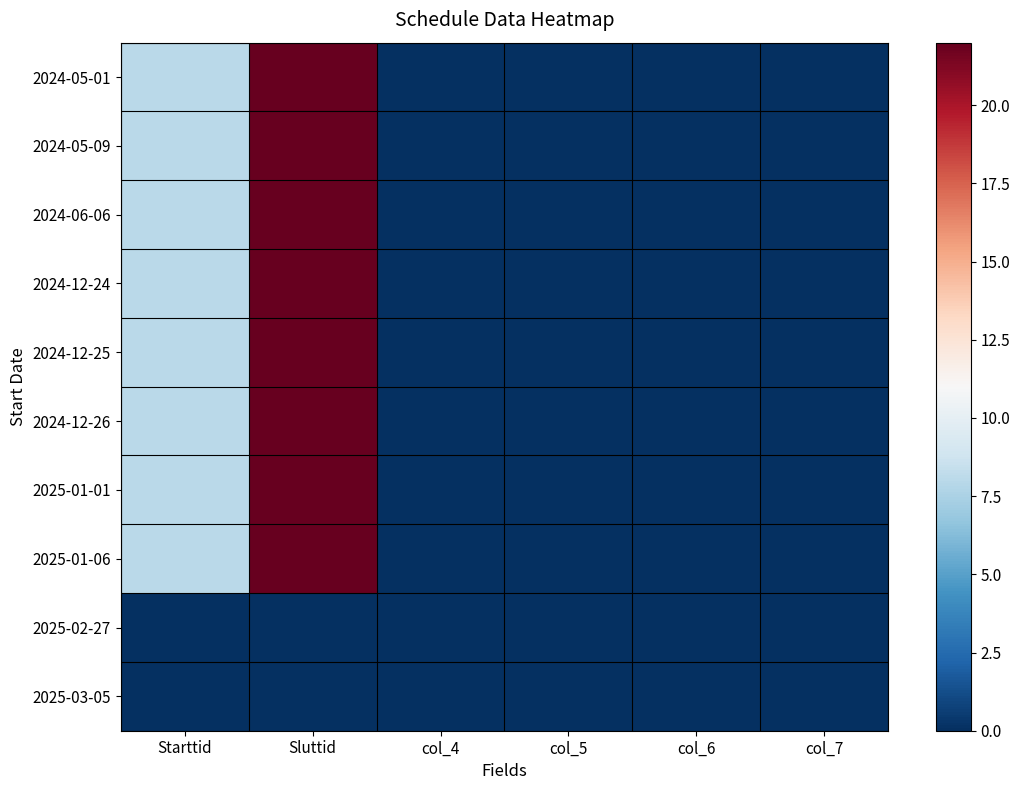

Reading left to right, extract all data points from this chart.

2024-05-01: Starttid=8	Sluttid=22	col_4=0	col_5=0	col_6=0	col_7=0
2024-05-09: Starttid=8	Sluttid=22	col_4=0	col_5=0	col_6=0	col_7=0
2024-06-06: Starttid=8	Sluttid=22	col_4=0	col_5=0	col_6=0	col_7=0
2024-12-24: Starttid=8	Sluttid=22	col_4=0	col_5=0	col_6=0	col_7=0
2024-12-25: Starttid=8	Sluttid=22	col_4=0	col_5=0	col_6=0	col_7=0
2024-12-26: Starttid=8	Sluttid=22	col_4=0	col_5=0	col_6=0	col_7=0
2025-01-01: Starttid=8	Sluttid=22	col_4=0	col_5=0	col_6=0	col_7=0
2025-01-06: Starttid=8	Sluttid=22	col_4=0	col_5=0	col_6=0	col_7=0
2025-02-27: Starttid=0	Sluttid=0	col_4=0	col_5=0	col_6=0	col_7=0
2025-03-05: Starttid=0	Sluttid=0	col_4=0	col_5=0	col_6=0	col_7=0